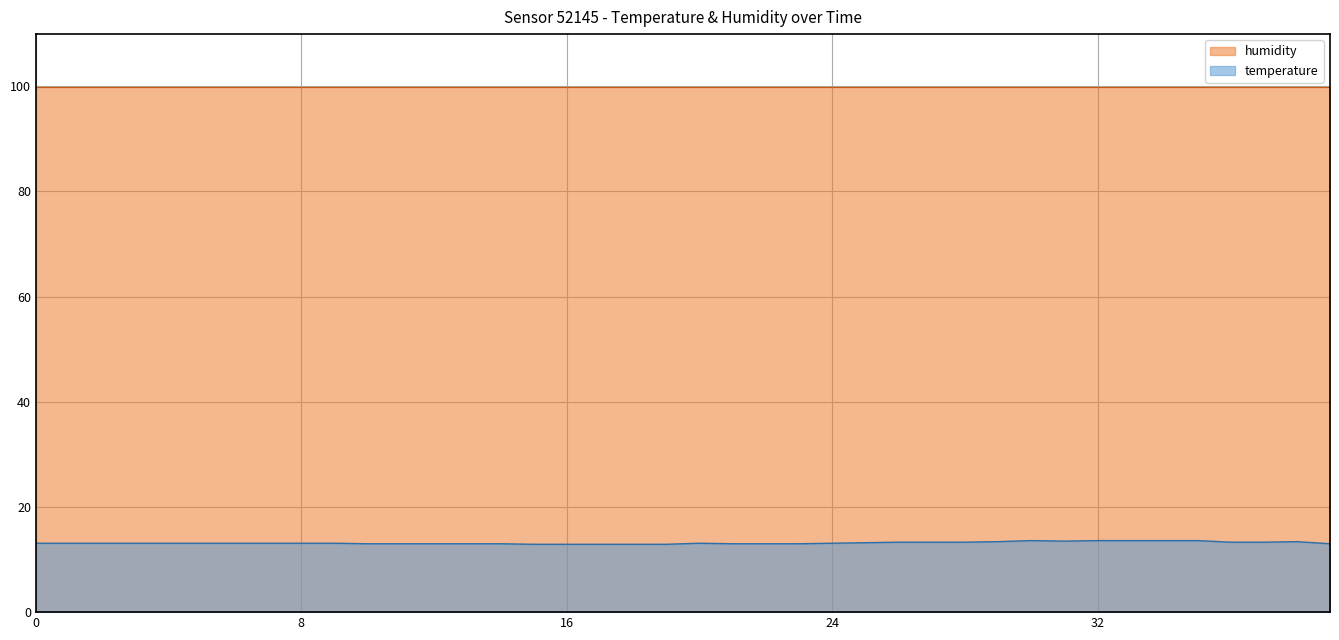

What is the value of the humidity point at the 3rd from the left?

99.9